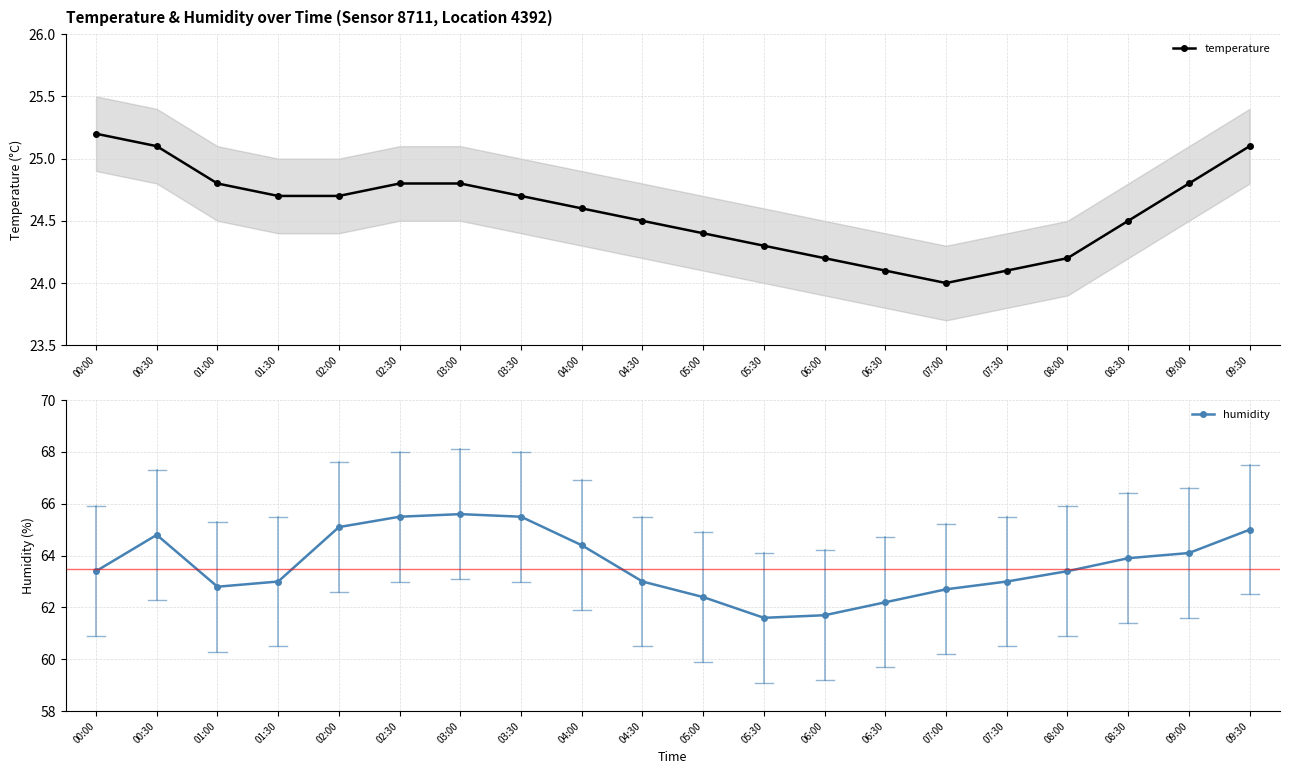

Which has a higher value, 01:30 or 00:00?

00:00